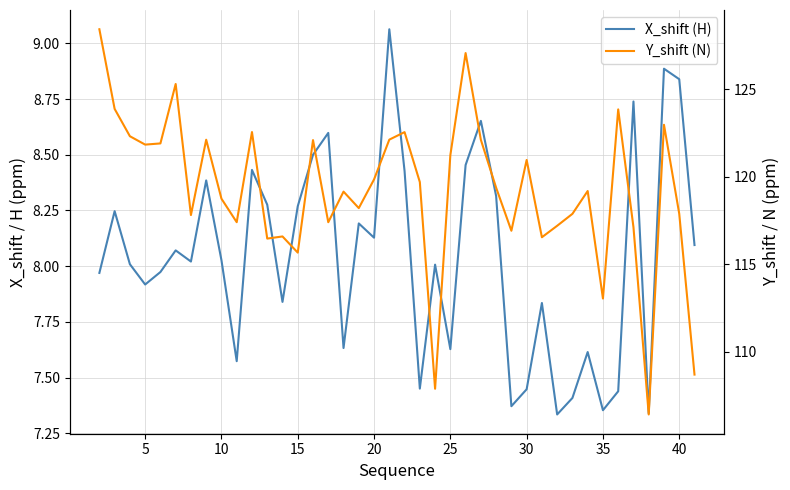

What is the difference between the second highest and second lowest values in the X_shift (H) series?

1.5